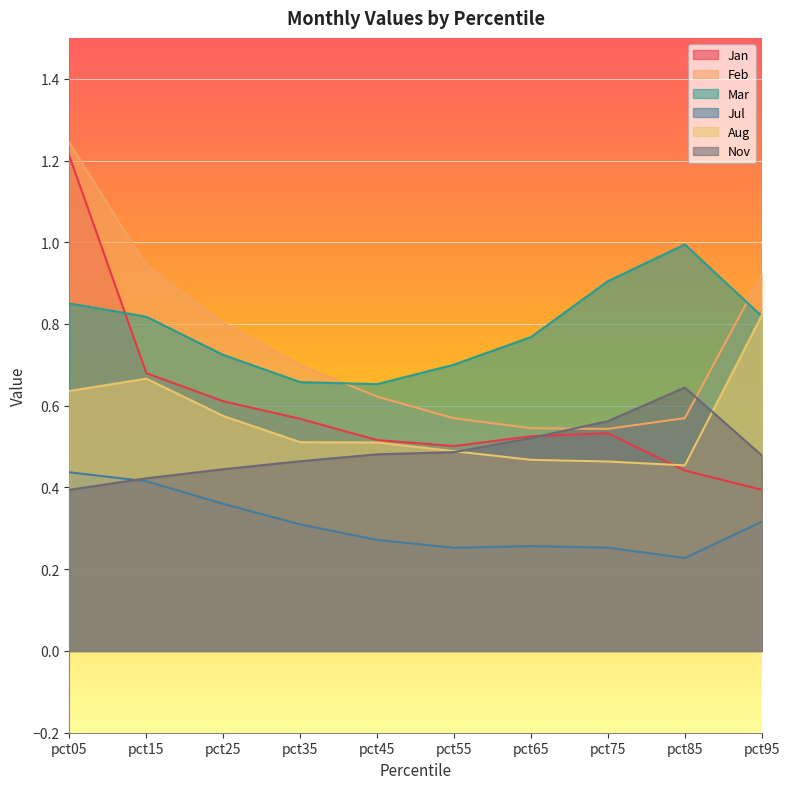

How many lines are shown in the chart?

6